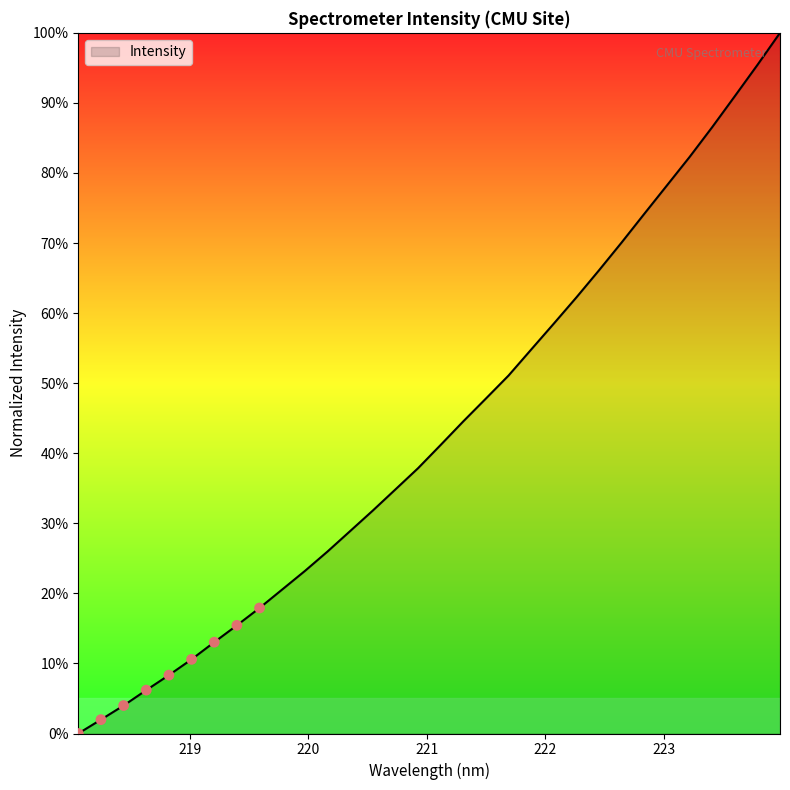

What is the maximum value shown in the chart?

100.0